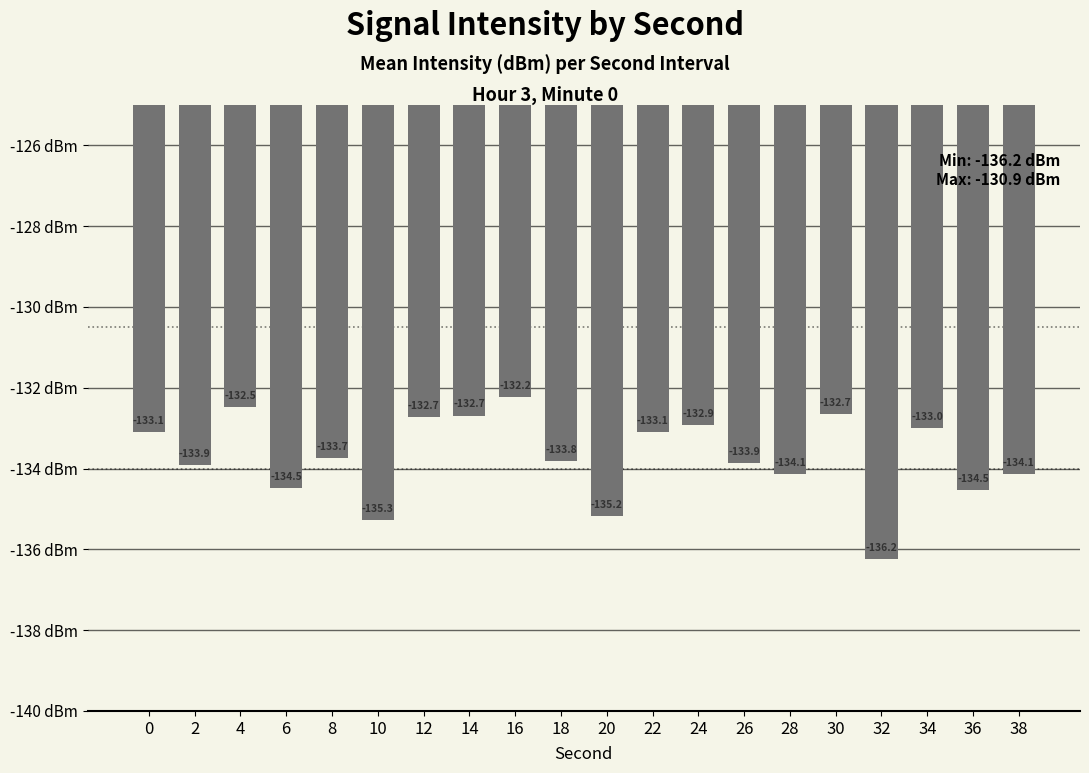

Which has a higher value, 14 or 0?

14